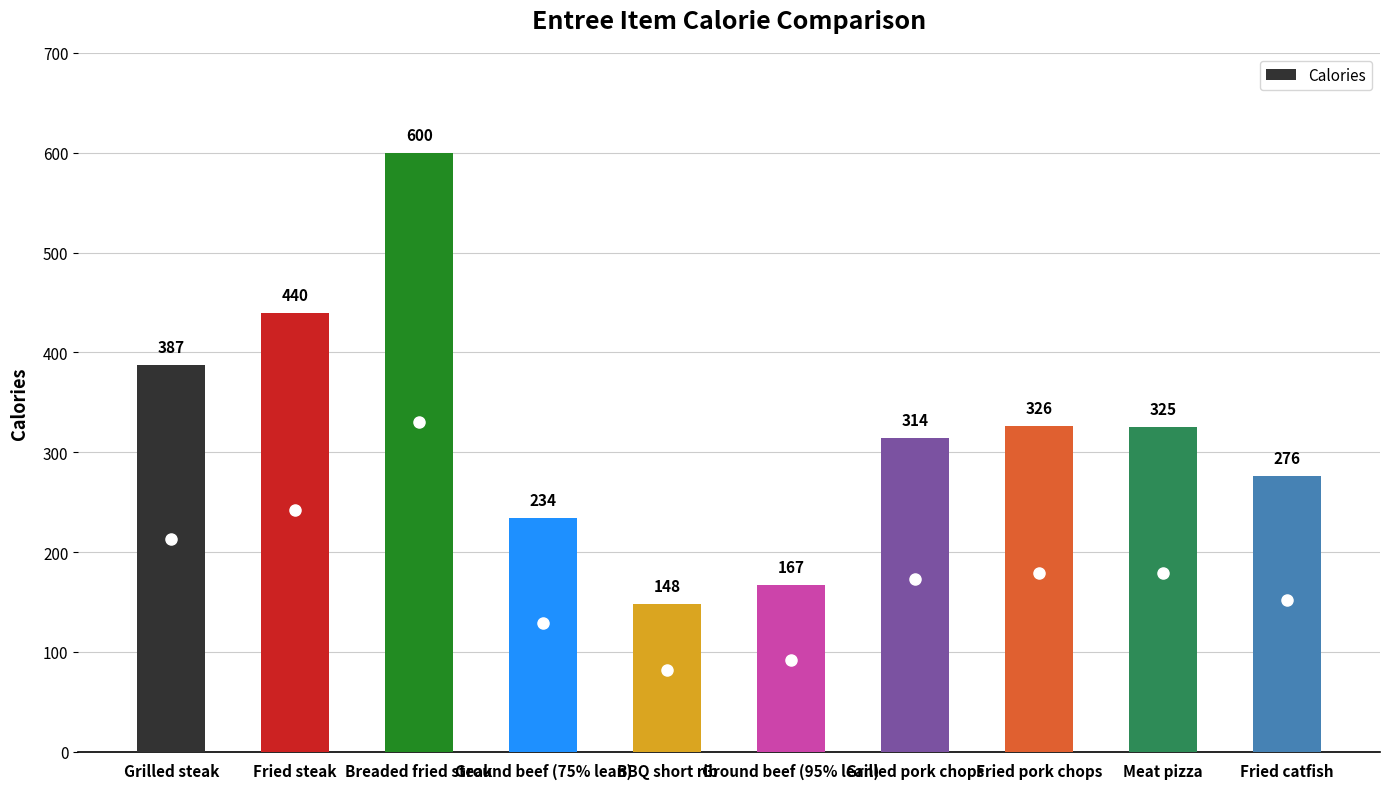

What is the ratio of the value at Breaded fried steak to the value at Fried pork chops?

1.8